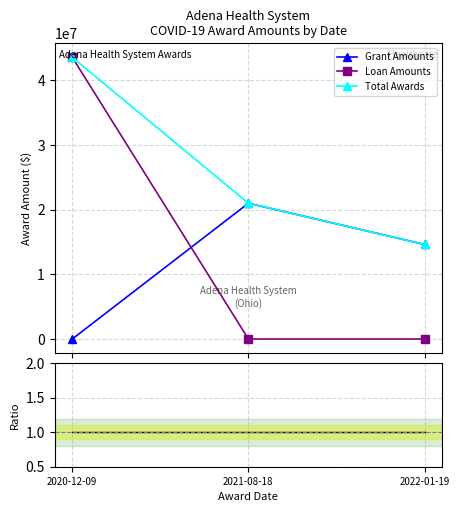

What is the maximum value for Loan Amounts?

43548451